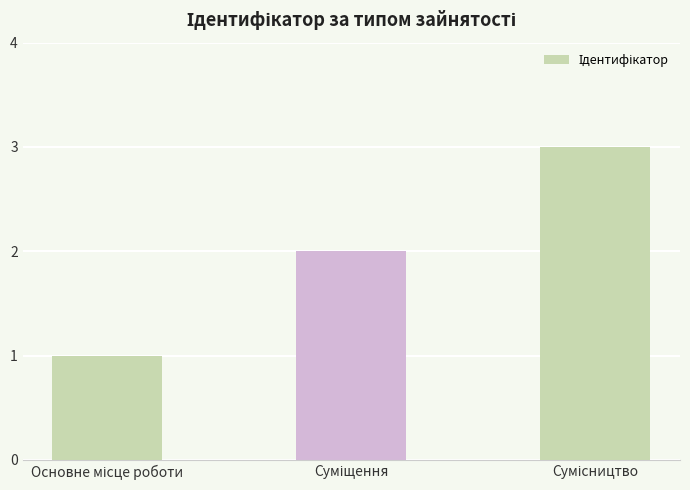

How many values are below 2?

1